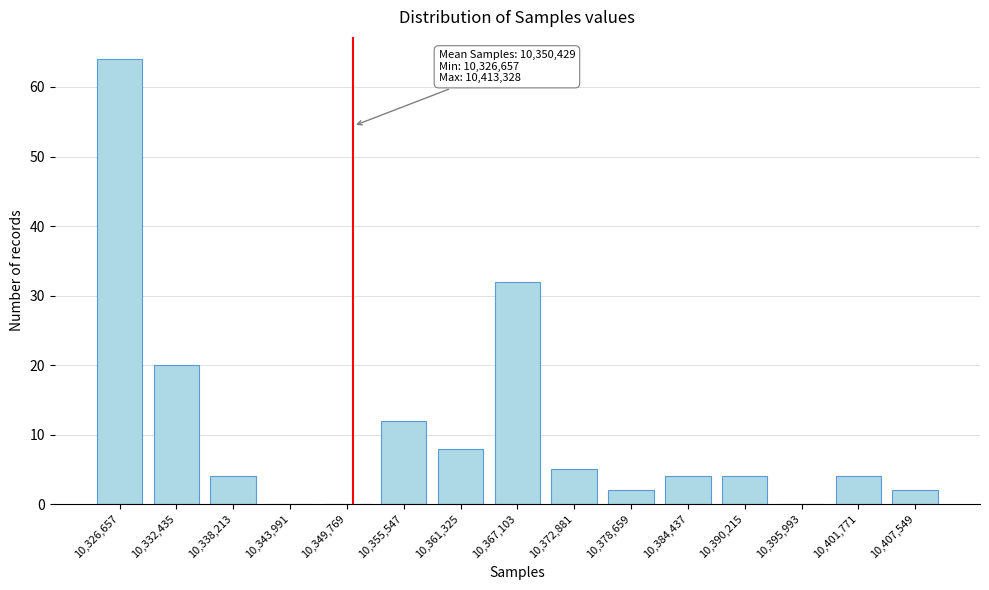

Reading right to left, what are all the values shown in this chart?

10,407,549=2	10,401,771=4	10,395,993=0	10,390,215=4	10,384,437=4	10,378,659=2	10,372,881=5	10,367,103=32	10,361,325=8	10,355,547=12	10,349,769=0	10,343,991=0	10,338,213=4	10,332,435=20	10,326,657=64